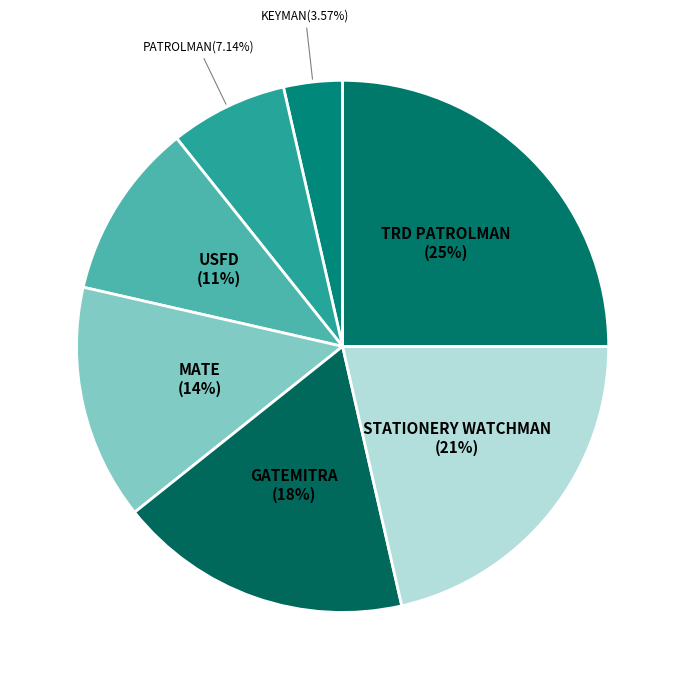

To the nearest percent, what is the difference between the KEYMAN and MATE slice percentages?

11%